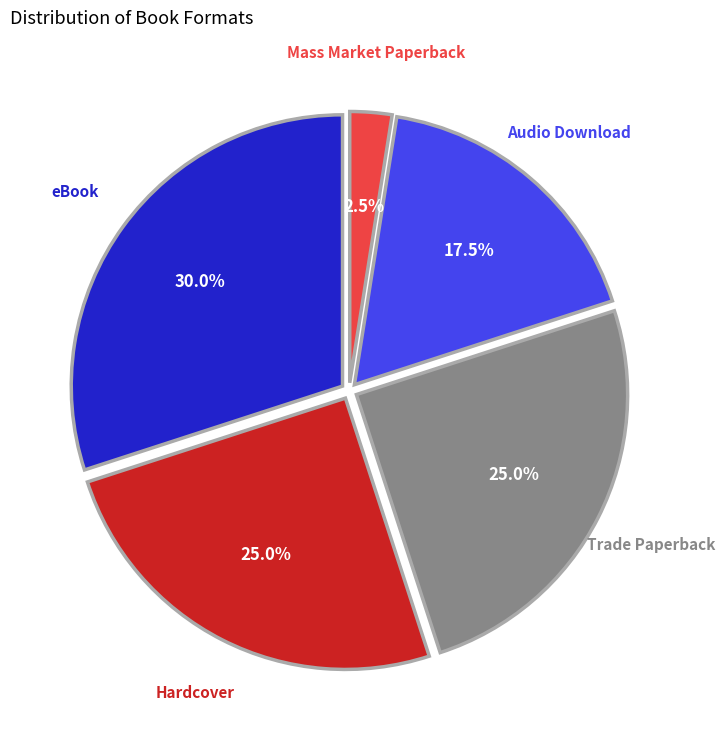

To the nearest percent, what is the difference between the eBook and Mass Market Paperback slice percentages?

28%